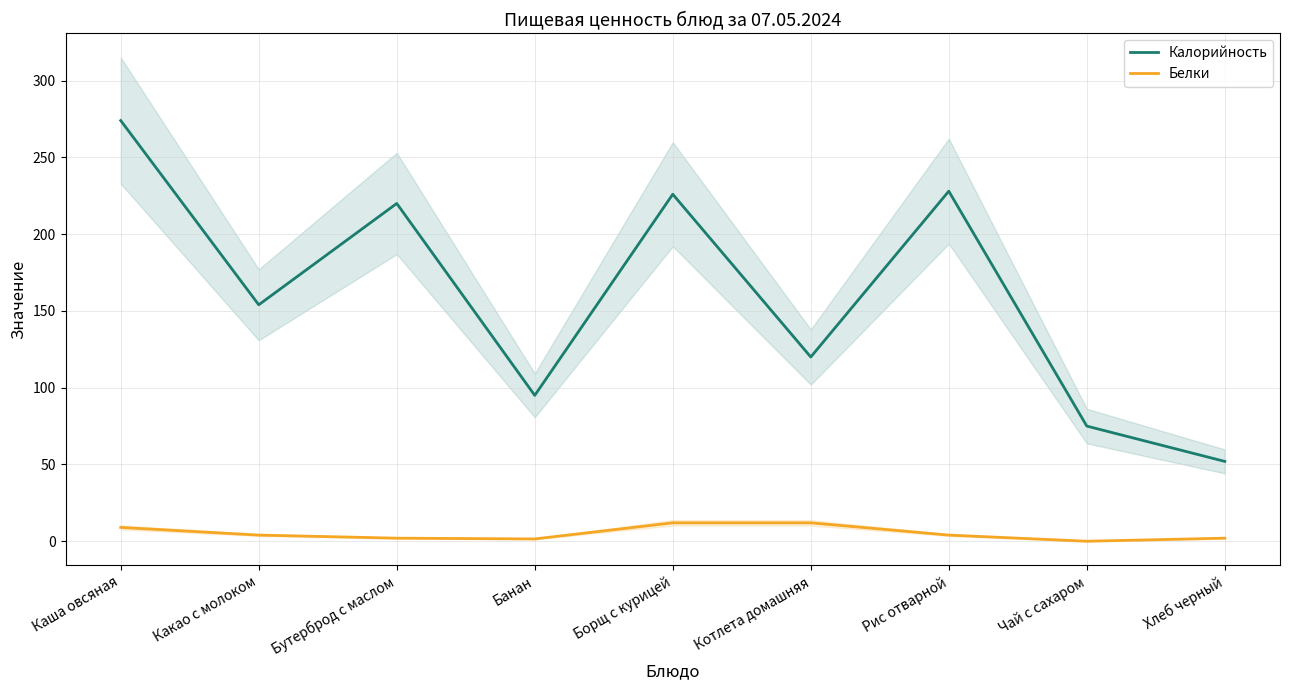

How many lines are shown in the chart?

2